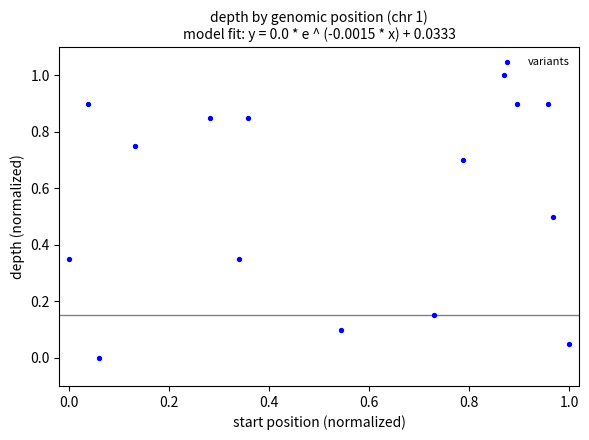

What is the range of X values (max minus min)?

1.0